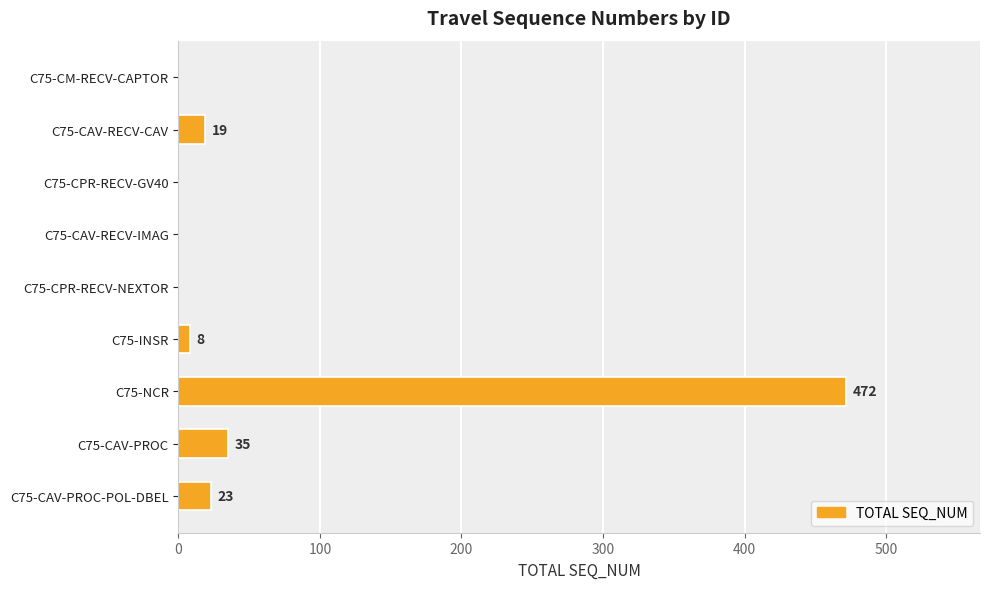

Reading bottom to top, extract all data points from this chart.

C75-CAV-PROC-POL-DBEL=23	C75-CAV-PROC=35	C75-NCR=472	C75-INSR=8	C75-CPR-RECV-NEXTOR=0	C75-CAV-RECV-IMAG=0	C75-CPR-RECV-GV40=0	C75-CAV-RECV-CAV=19	C75-CM-RECV-CAPTOR=0